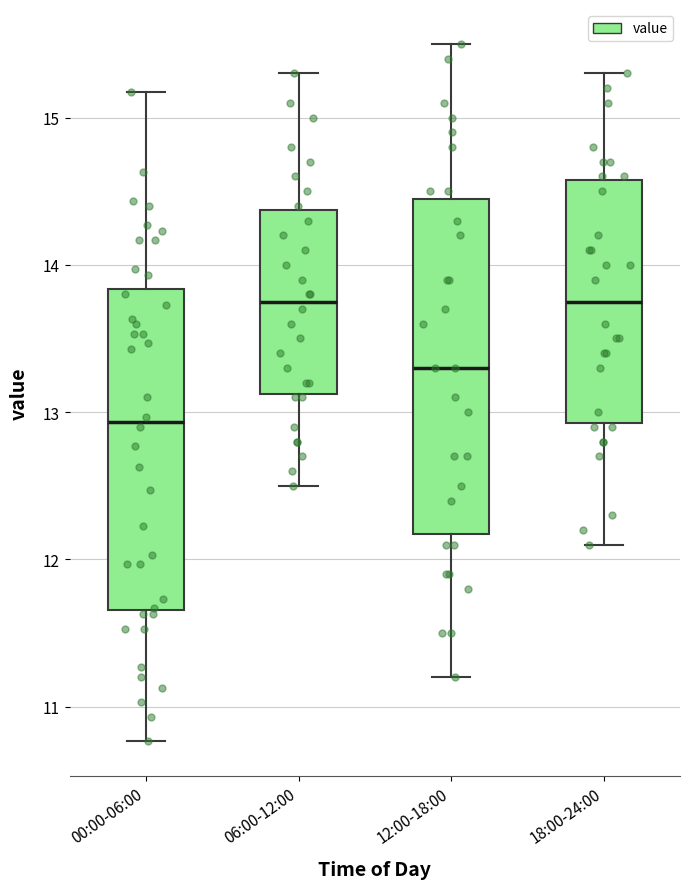

Which box's median line is the lowest?

00:00-06:00